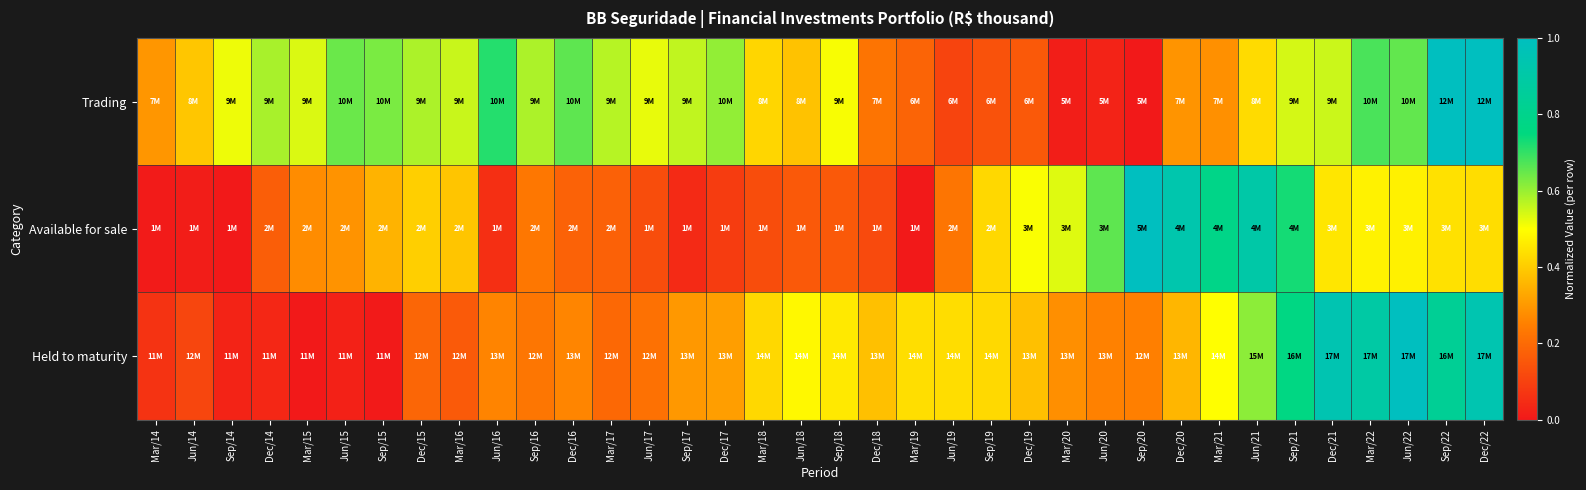

Reading left to right, extract all data points from this chart.

Trading: Mar/14=0.3	Jun/14=0.4	Sep/14=0.5	Dec/14=0.6	Mar/15=0.5	Jun/15=0.6	Sep/15=0.6	Dec/15=0.6	Mar/16=0.6	Jun/16=0.7	Sep/16=0.6	Dec/16=0.7	Mar/17=0.6	Jun/17=0.5	Sep/17=0.6	Dec/17=0.6	Mar/18=0.4	Jun/18=0.4	Sep/18=0.5	Dec/18=0.2	Mar/19=0.2	Jun/19=0.1	Sep/19=0.1	Dec/19=0.2	Mar/20=0.0	Jun/20=0.0	Sep/20=0.0	Dec/20=0.3	Mar/21=0.3	Jun/21=0.4	Sep/21=0.5	Dec/21=0.6	Mar/22=0.7	Jun/22=0.7	Sep/22=1.0	Dec/22=1.0
Available for sale: Mar/14=0.0	Jun/14=0.0	Sep/14=0.0	Dec/14=0.2	Mar/15=0.3	Jun/15=0.3	Sep/15=0.4	Dec/15=0.4	Mar/16=0.4	Jun/16=0.1	Sep/16=0.2	Dec/16=0.2	Mar/17=0.2	Jun/17=0.1	Sep/17=0.0	Dec/17=0.1	Mar/18=0.1	Jun/18=0.2	Sep/18=0.2	Dec/18=0.1	Mar/19=0.0	Jun/19=0.2	Sep/19=0.4	Dec/19=0.5	Mar/20=0.5	Jun/20=0.7	Sep/20=1.0	Dec/20=0.9	Mar/21=0.8	Jun/21=0.9	Sep/21=0.7	Dec/21=0.5	Mar/22=0.5	Jun/22=0.5	Sep/22=0.4	Dec/22=0.4
Held to maturity: Mar/14=0.1	Jun/14=0.1	Sep/14=0.0	Dec/14=0.0	Mar/15=0.0	Jun/15=0.0	Sep/15=0.0	Dec/15=0.2	Mar/16=0.2	Jun/16=0.3	Sep/16=0.2	Dec/16=0.3	Mar/17=0.2	Jun/17=0.2	Sep/17=0.3	Dec/17=0.3	Mar/18=0.4	Jun/18=0.5	Sep/18=0.5	Dec/18=0.4	Mar/19=0.4	Jun/19=0.4	Sep/19=0.4	Dec/19=0.4	Mar/20=0.3	Jun/20=0.3	Sep/20=0.3	Dec/20=0.4	Mar/21=0.5	Jun/21=0.6	Sep/21=0.8	Dec/21=0.9	Mar/22=0.9	Jun/22=1.0	Sep/22=0.8	Dec/22=0.9